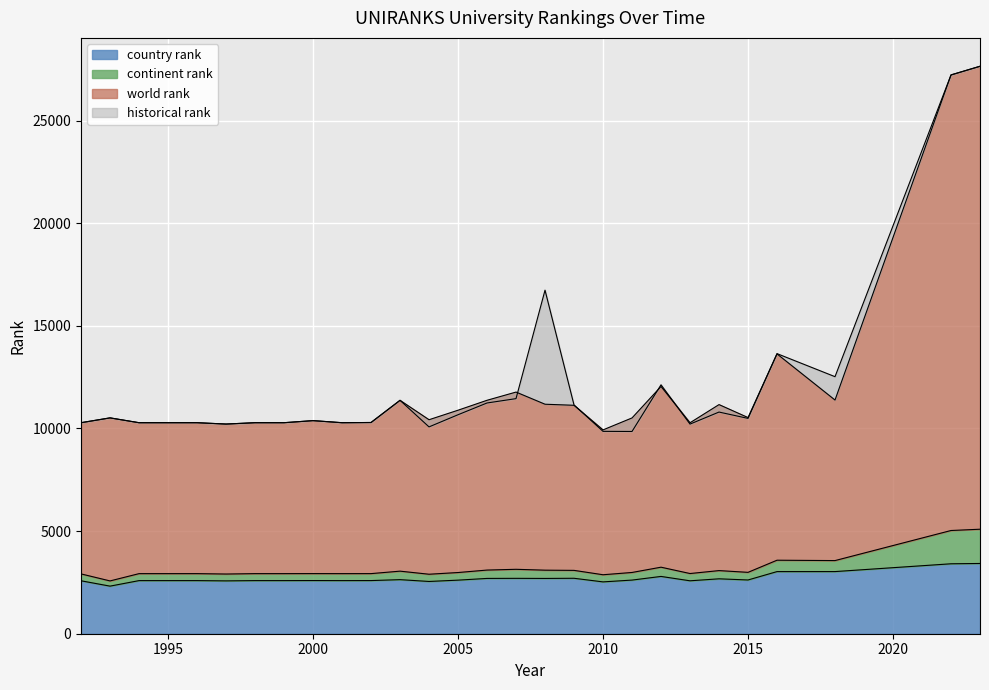

The value of country rank at 2005 is 4045.3. True or false?

False